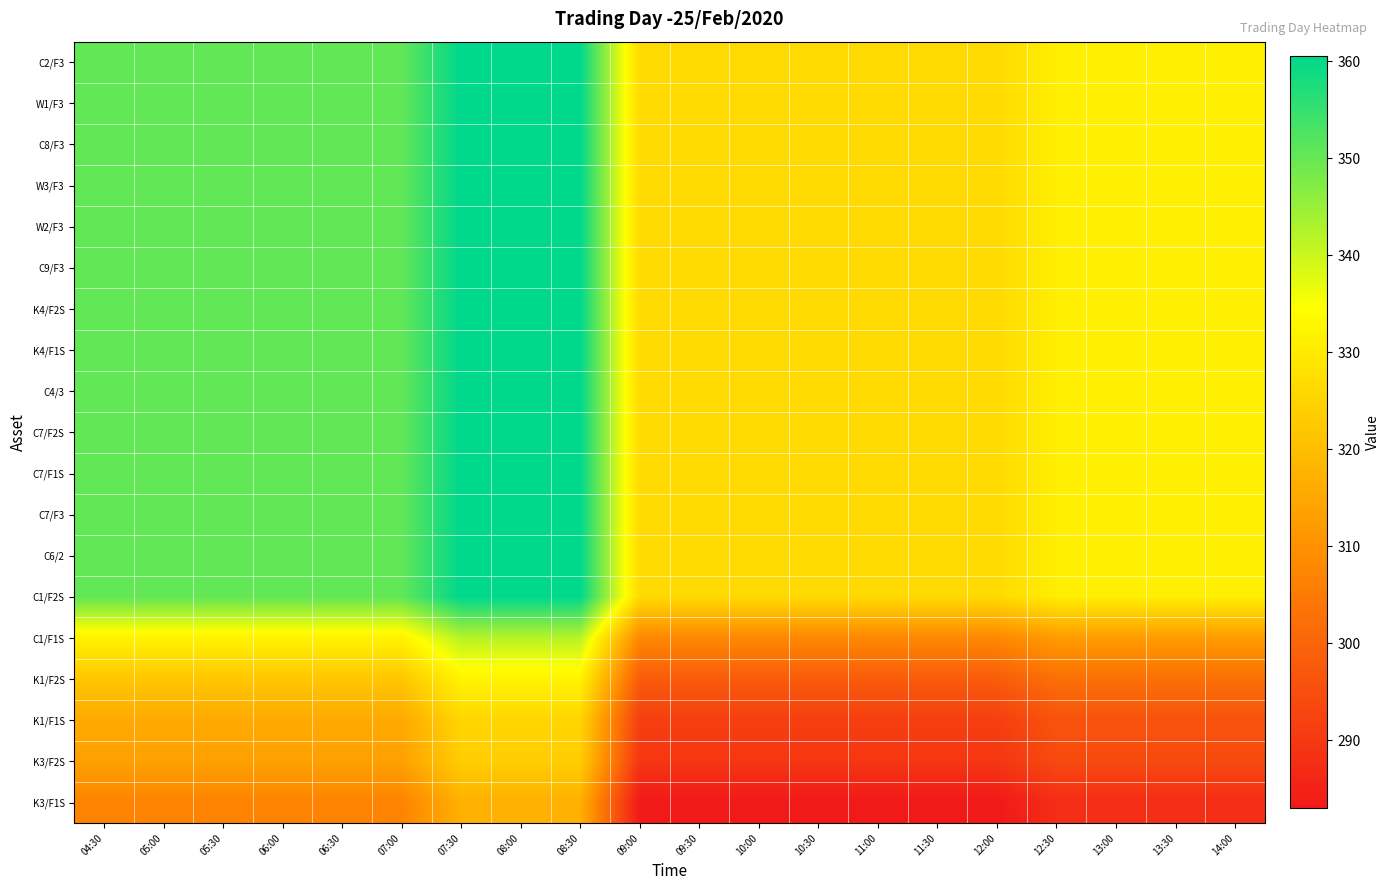

At how many categories does at least one series exceed 324?

20